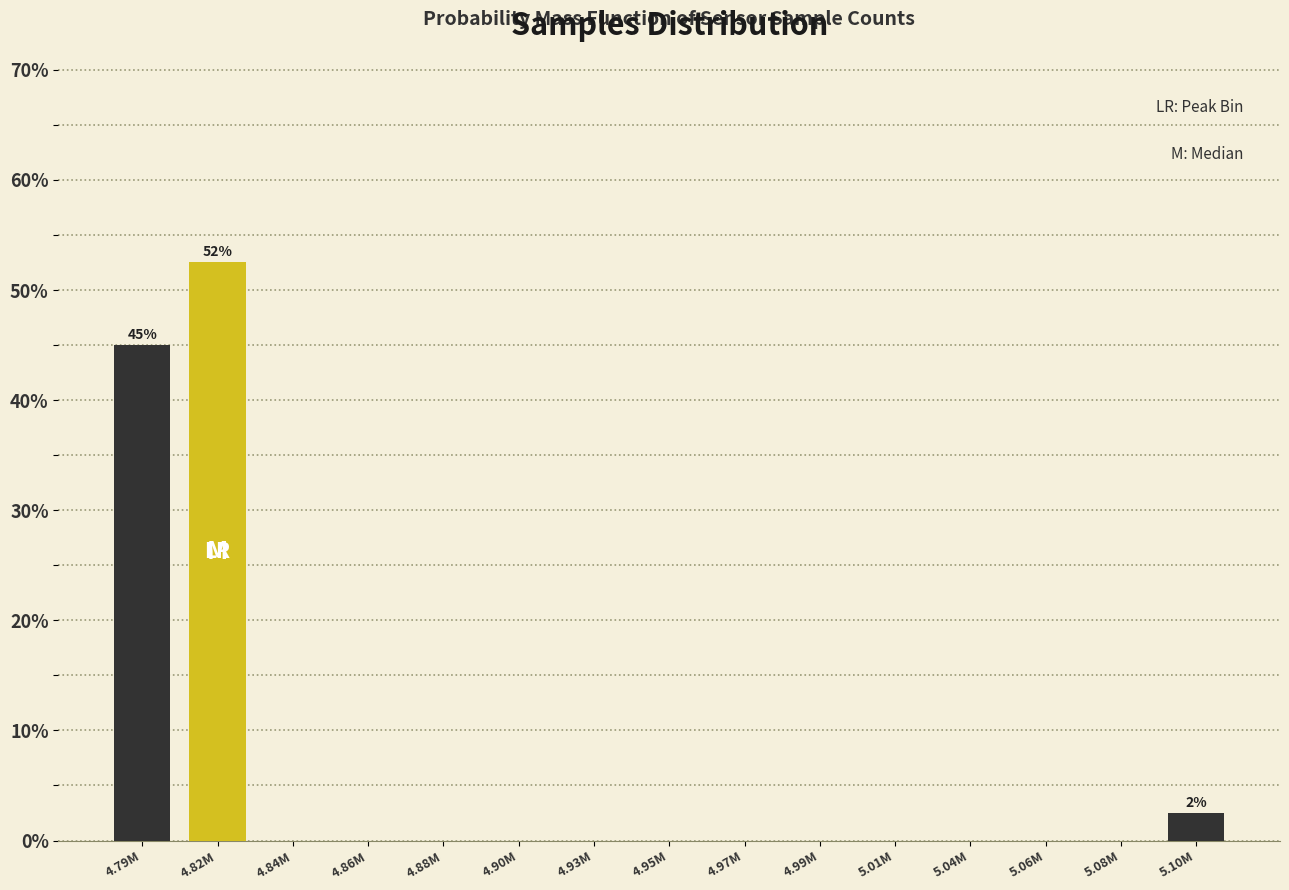

Reading left to right, transcribe all the data shown in this chart.

4.79M=45.0	4.82M=52.5	4.84M=0.0	4.86M=0.0	4.88M=0.0	4.90M=0.0	4.93M=0.0	4.95M=0.0	4.97M=0.0	4.99M=0.0	5.01M=0.0	5.04M=0.0	5.06M=0.0	5.08M=0.0	5.10M=2.5